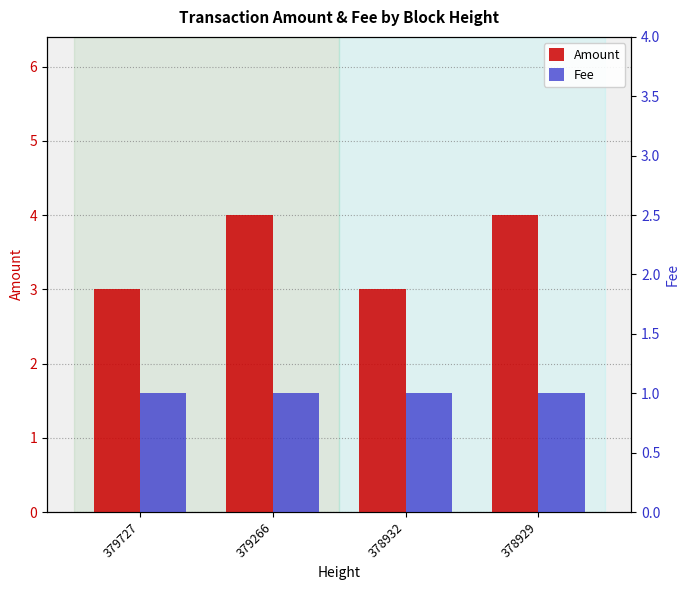

Rank the series at 379266 from lowest to highest value.

Fee, Amount